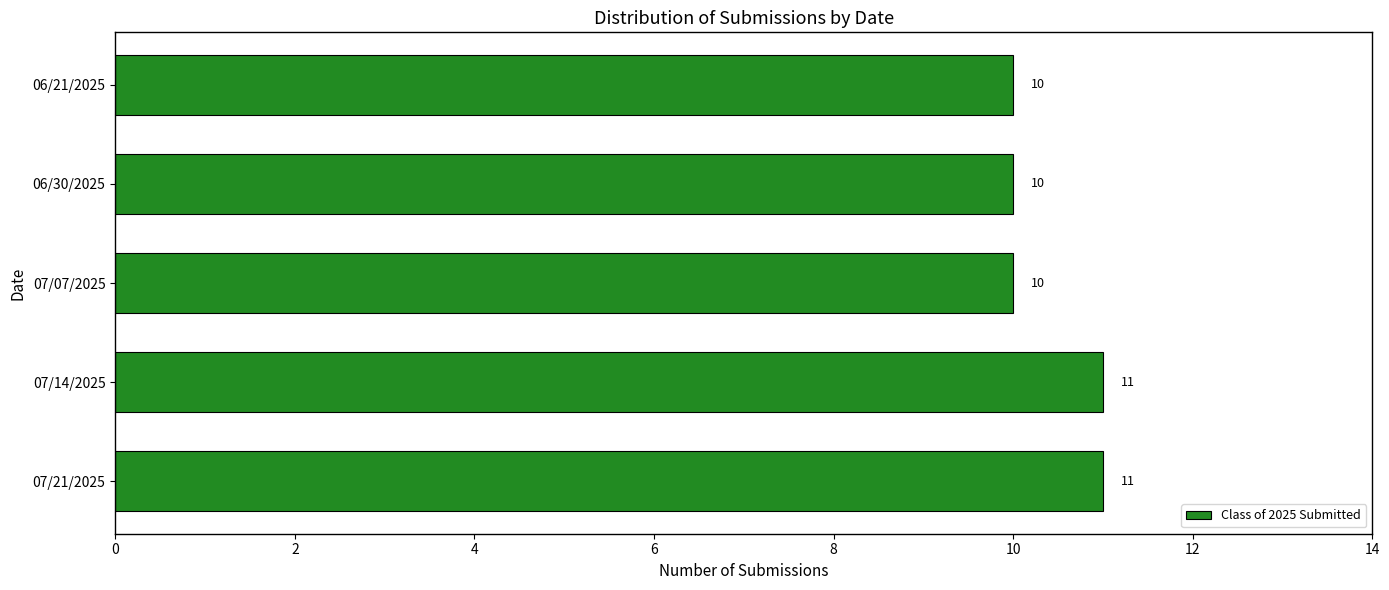

What is the maximum value shown in the chart?

11